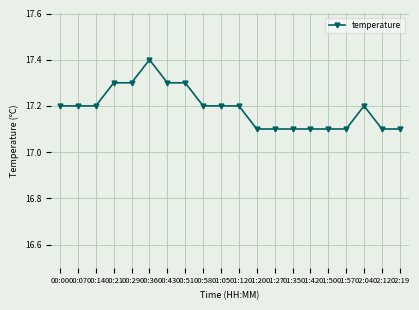

What is the smallest value displayed?

17.1